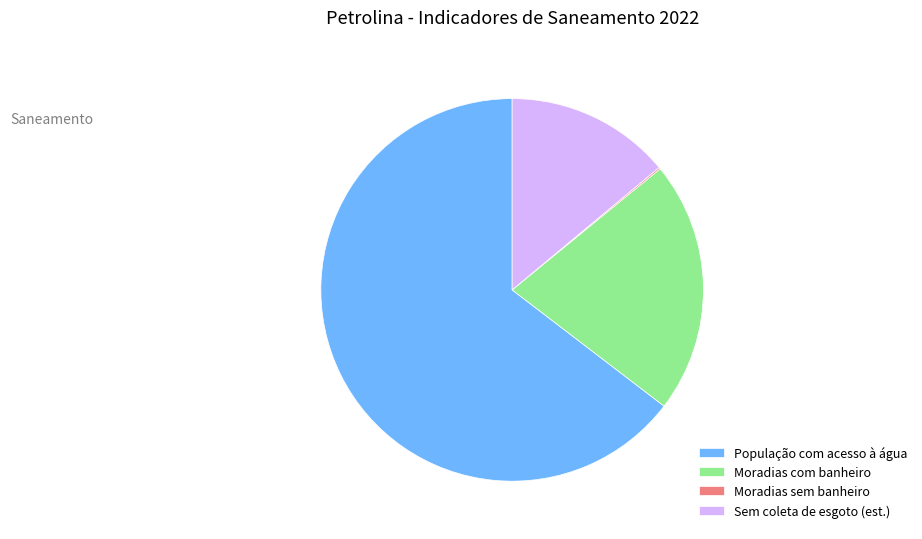

Is it true that Moradias com banheiro is 21% of the pie?

True